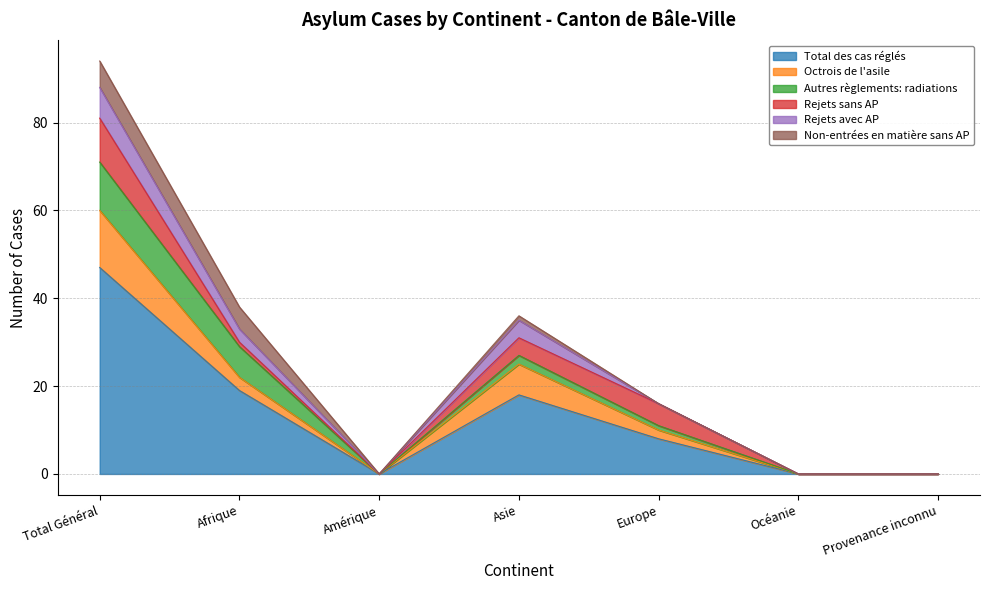

What position from the right is Océanie?

2